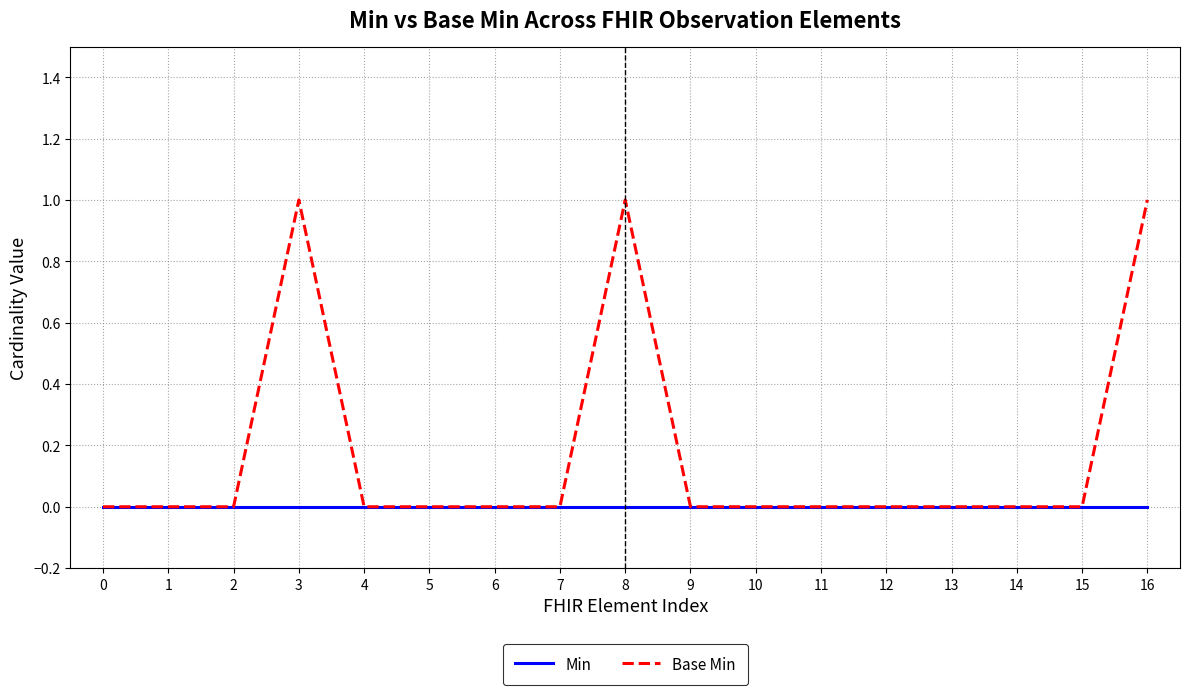

Is it true that Base Min equals 1 at 8?

True